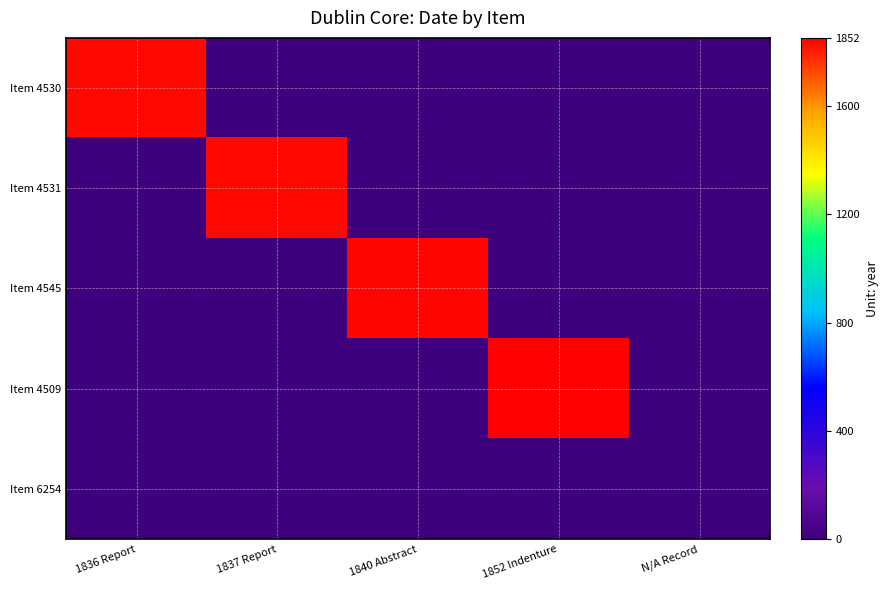

Which has a higher value, 1852 Indenture or 1840 Abstract?

1852 Indenture